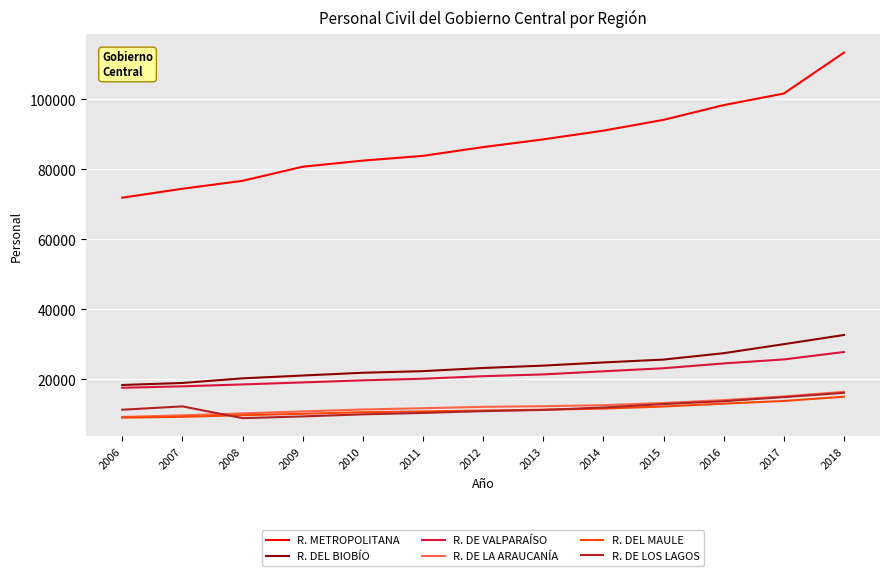

True or false: R. DEL BIOBÍO and R. DEL MAULE intersect in this chart.

False